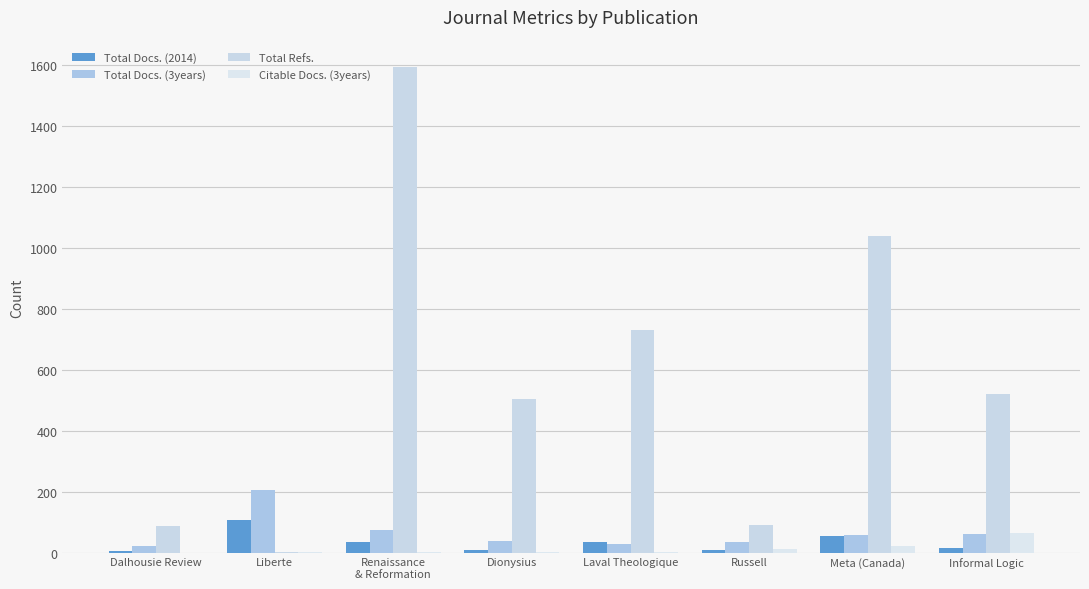

Which series has the largest range (max minus min)?

Total Refs.